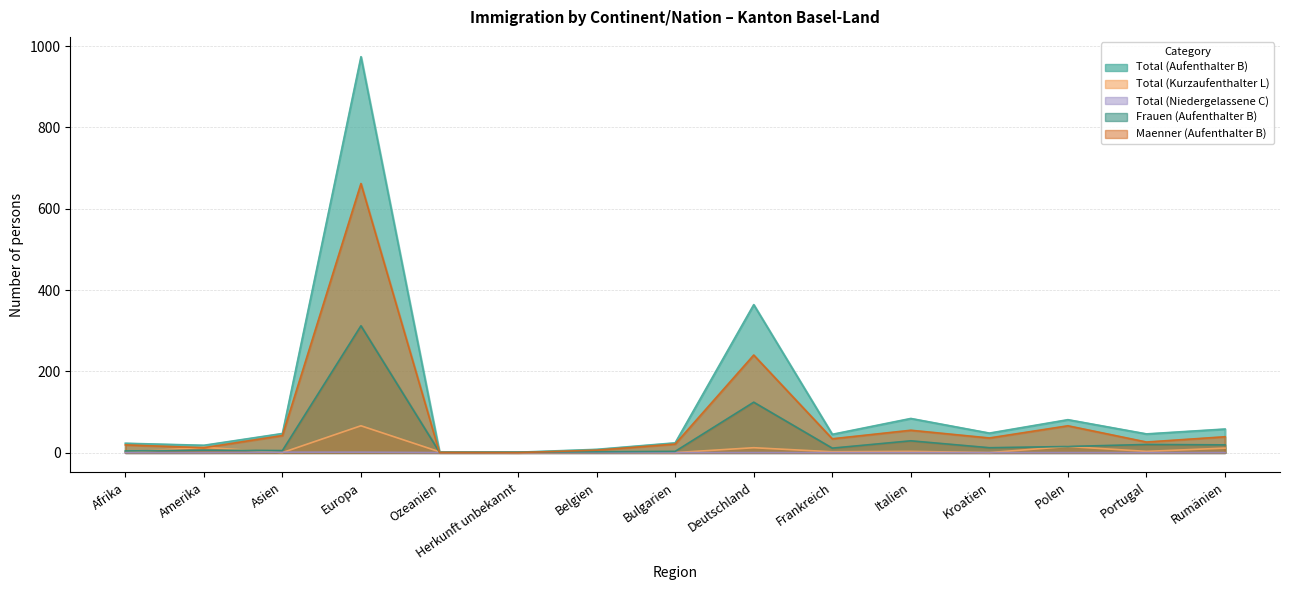

What is the difference between the maximum and minimum values in the Maenner (Aufenthalter B) series?

662